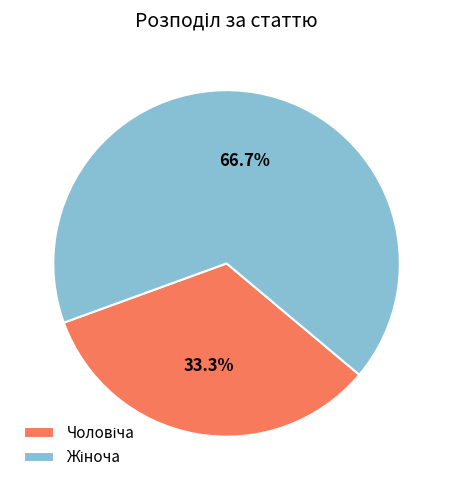

Does any single category account for the majority?

Yes